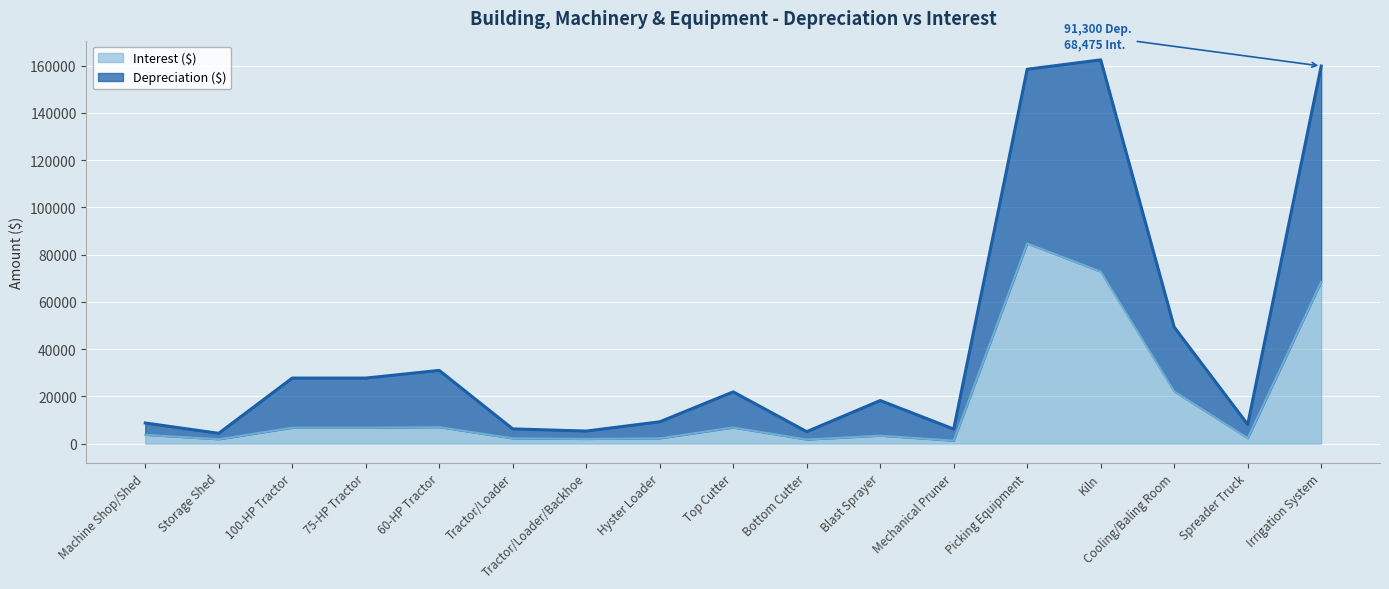

How many data points in Interest ($) are above 3750?

8